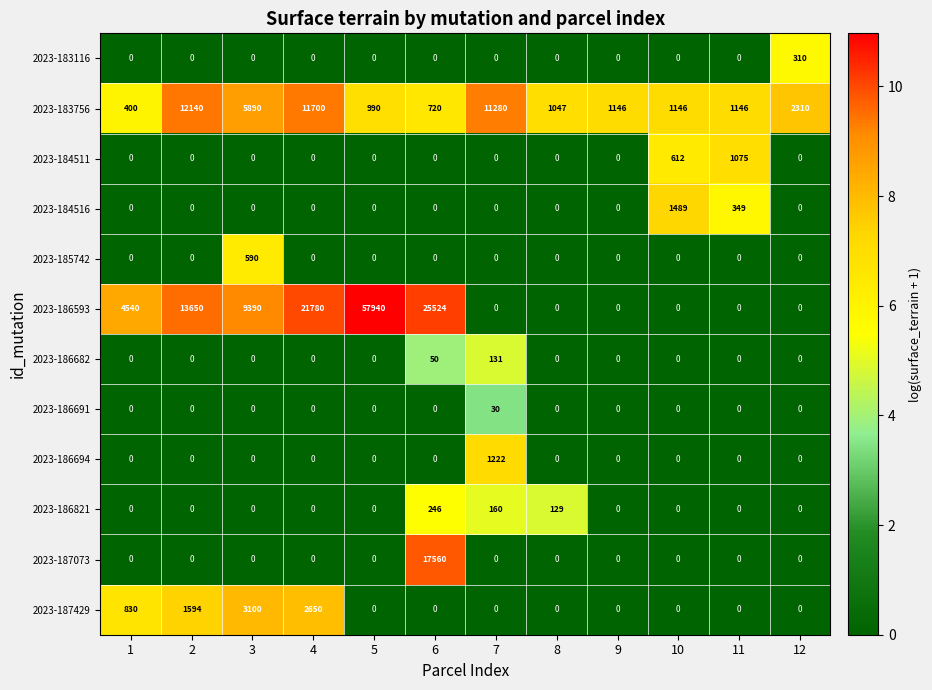

What is the average value of the 2023-183116 series?

26